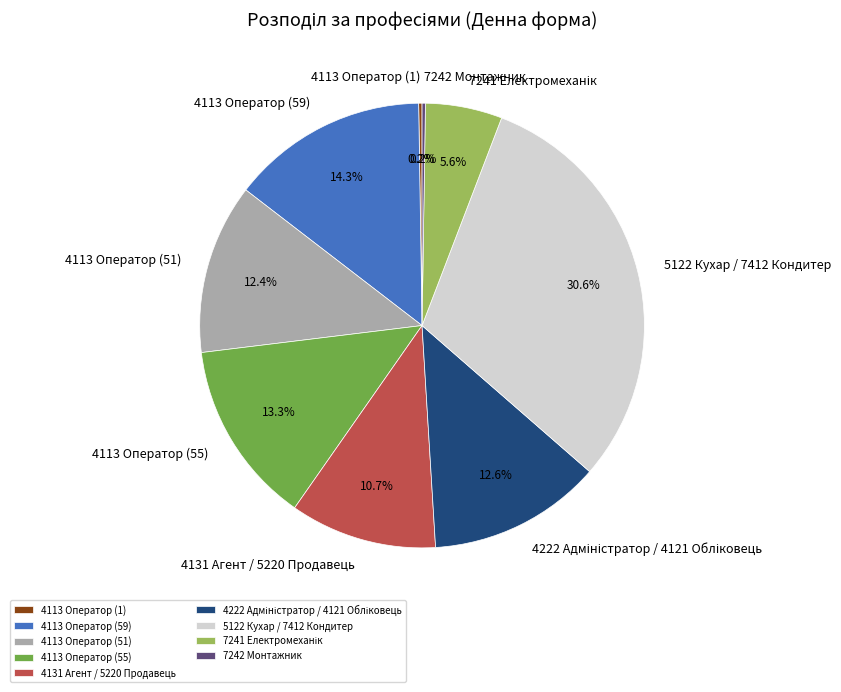

What is the largest slice in the pie chart?

5122 Кухар / 7412 Кондитер